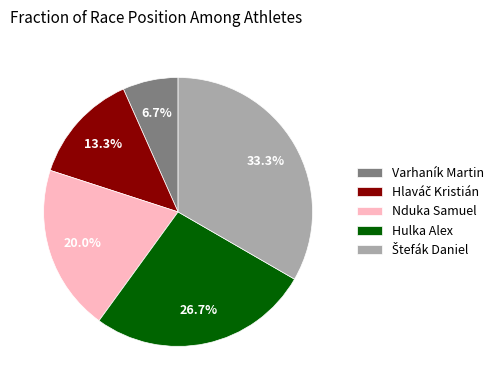

Which category has the smallest portion of the pie?

Varhaník Martin